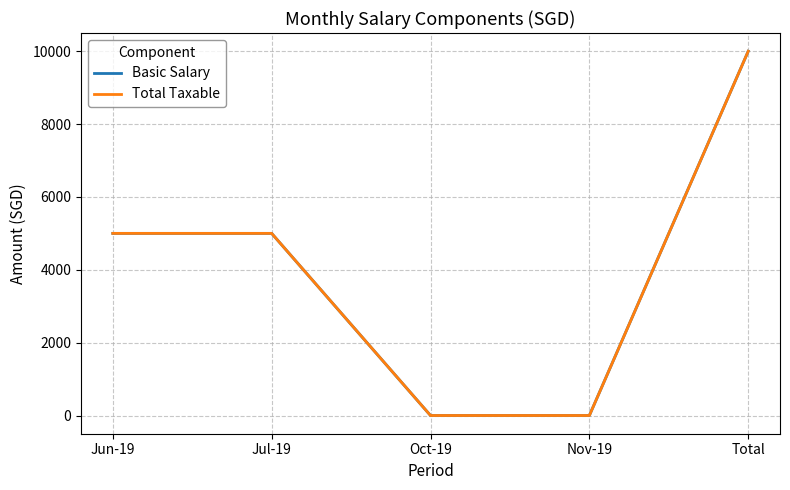

How many lines are shown in the chart?

2